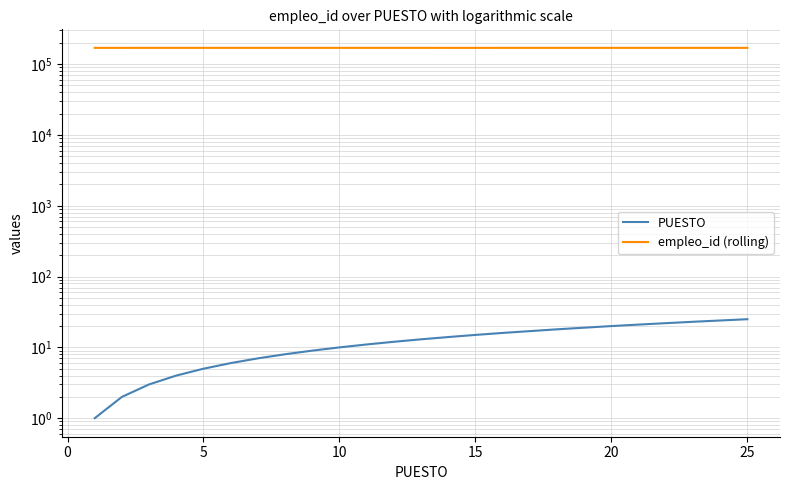

How many data points in PUESTO are less than 11?

10